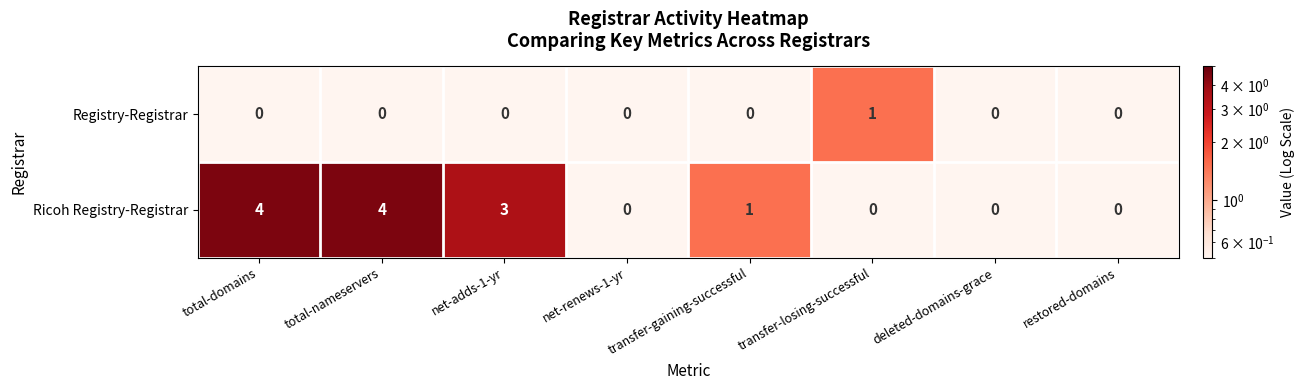

Rank the series by their maximum value, from highest to lowest.

Ricoh Registry-Registrar, Registry-Registrar